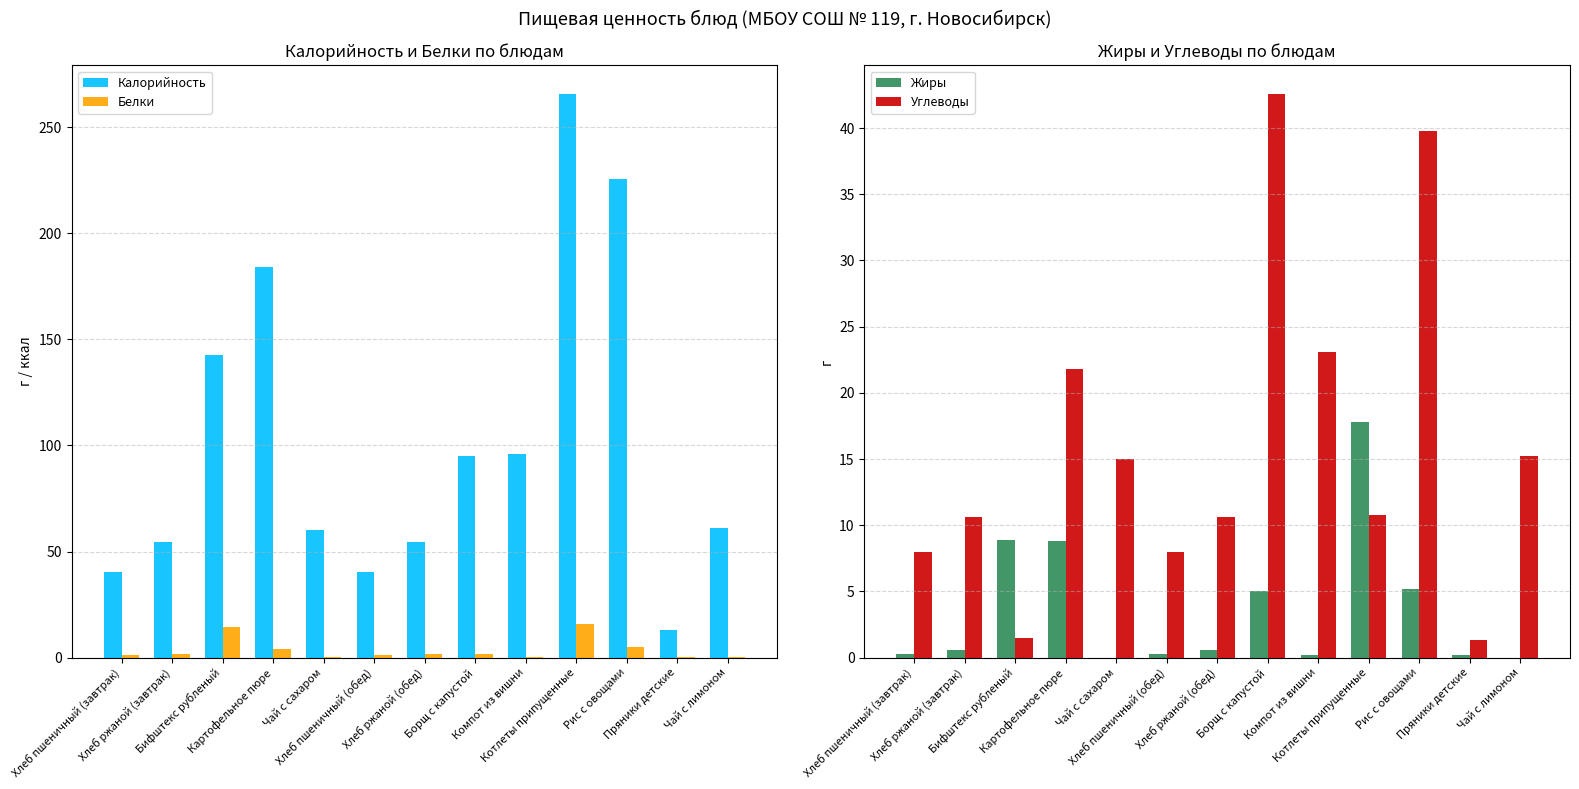

Between Хлеб пшеничный (завтрак) and Картофельное пюре, which is larger?

Картофельное пюре